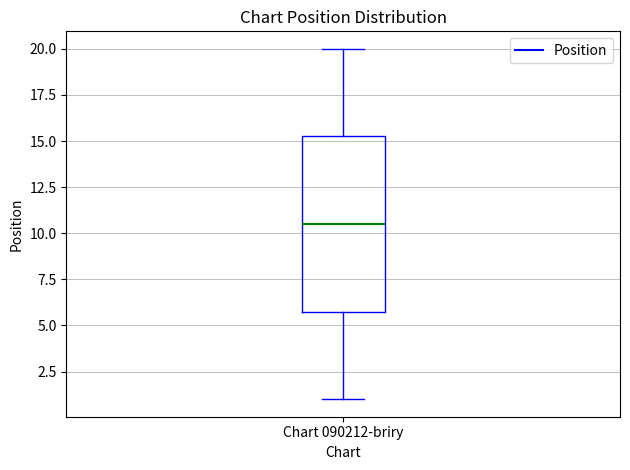

Read this box plot against the y-axis: the position of the median line, the range covered by the box, and the ends of both whiskers. The values are not printed on the chart, so give them approximately, as read against the axis.

median 10.5, box 6.0 to 15.5, whiskers 1.0 to 20.0